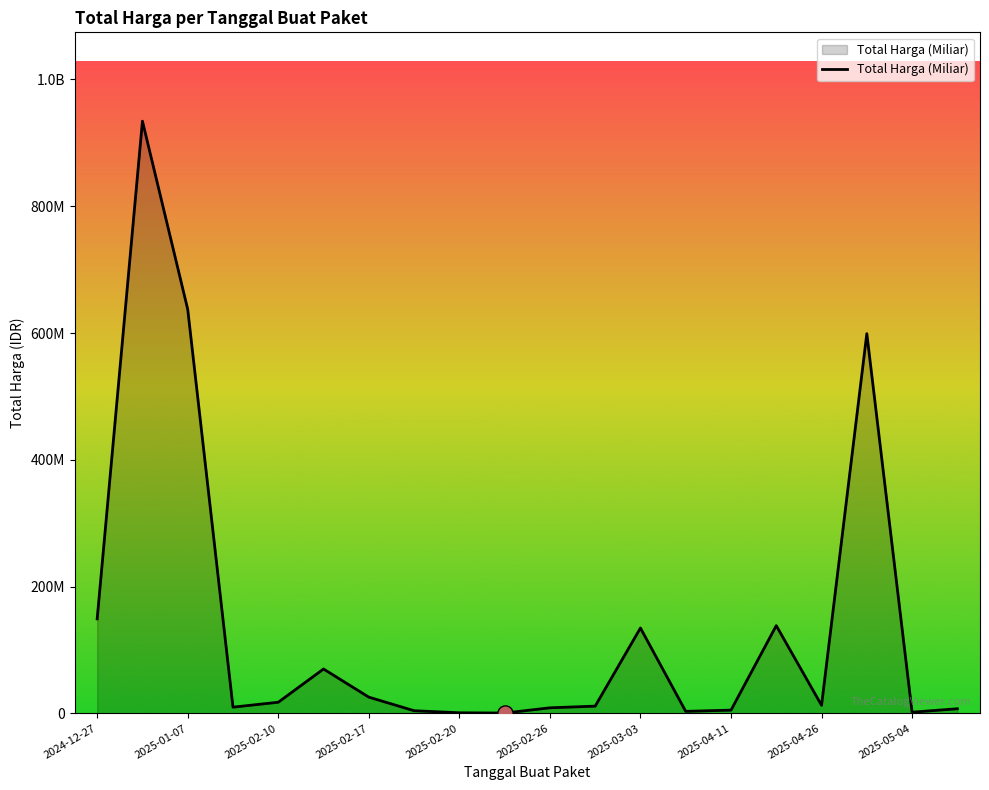

Is this an area chart (filled region under the line)?

Yes